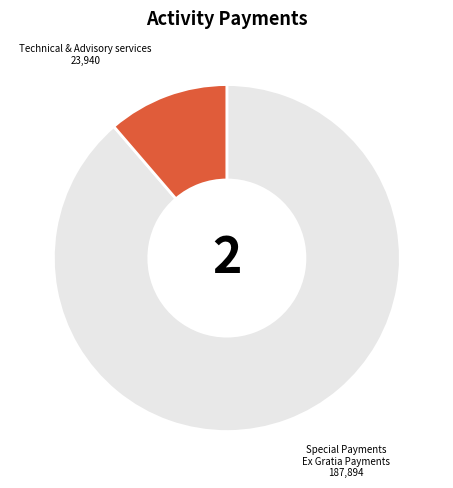

Count the number of slices in the pie.

2